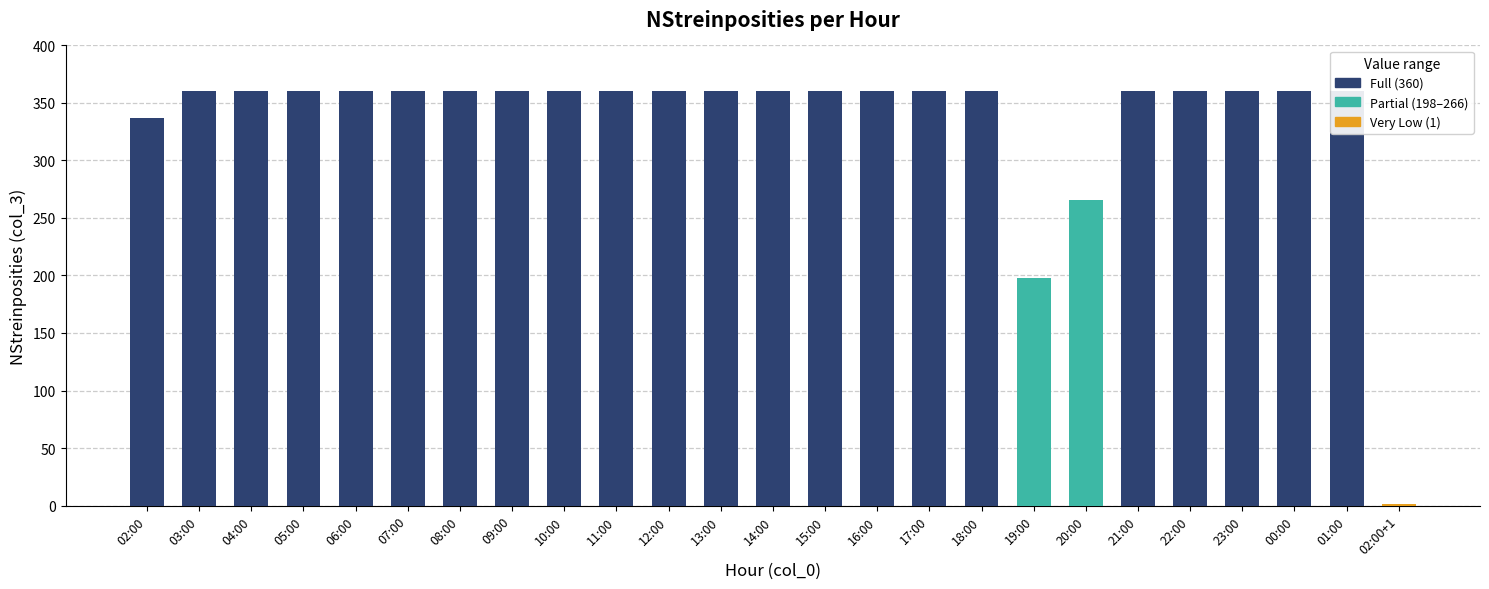

Is it true that the value at 22:00 is 623?

False